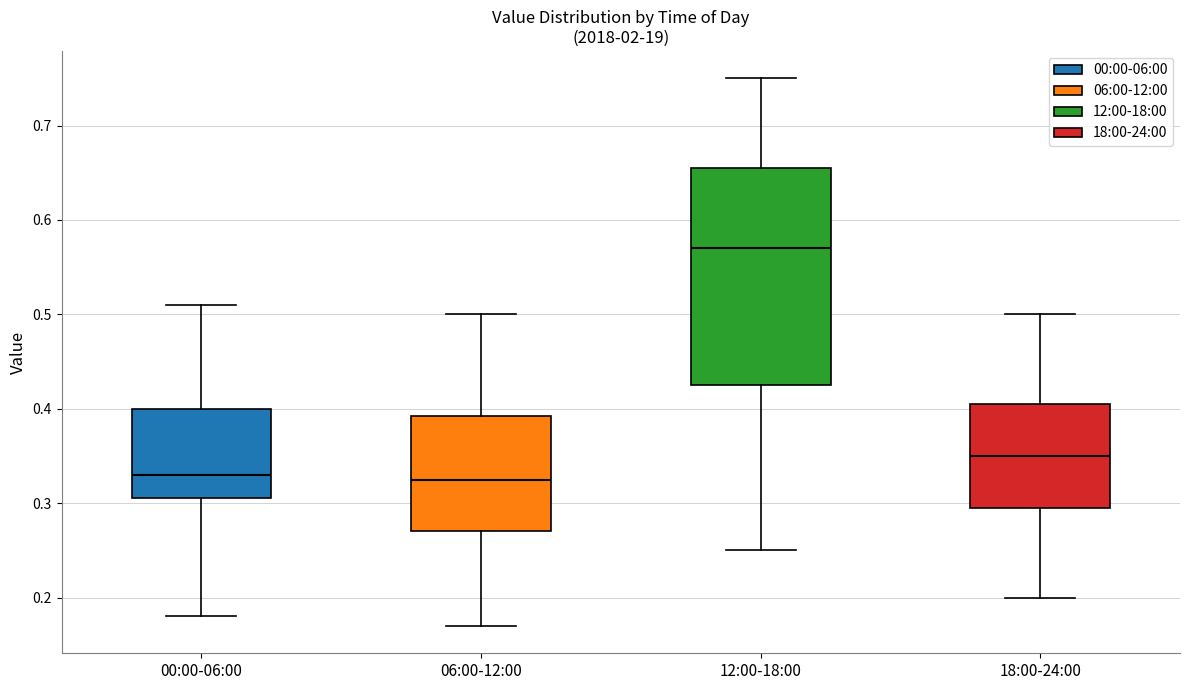

Comparing the boxes themselves (not the whiskers), which one is the tallest?

12:00-18:00